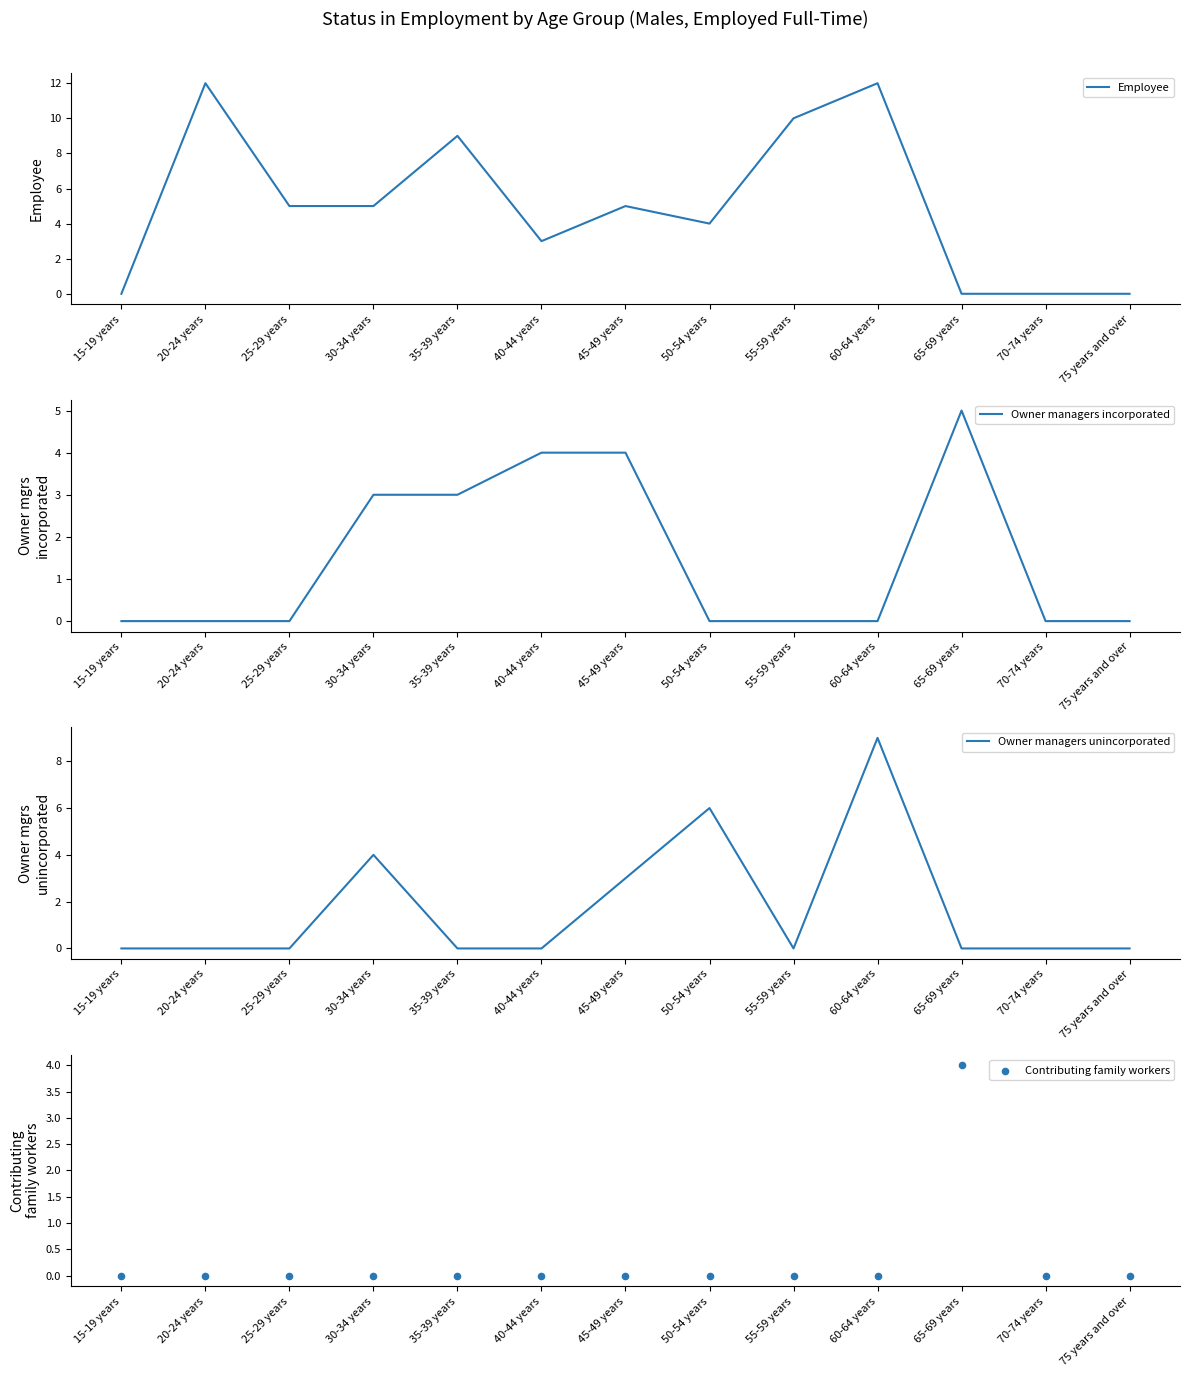

What is the total value across all series at 60-64 years?

21